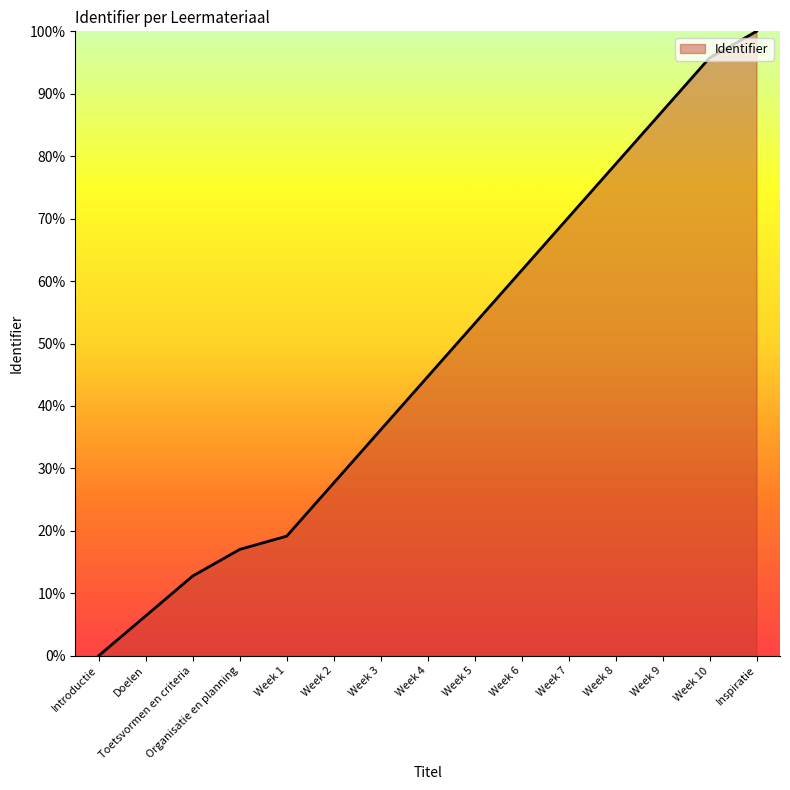

How many lines are shown in the chart?

1